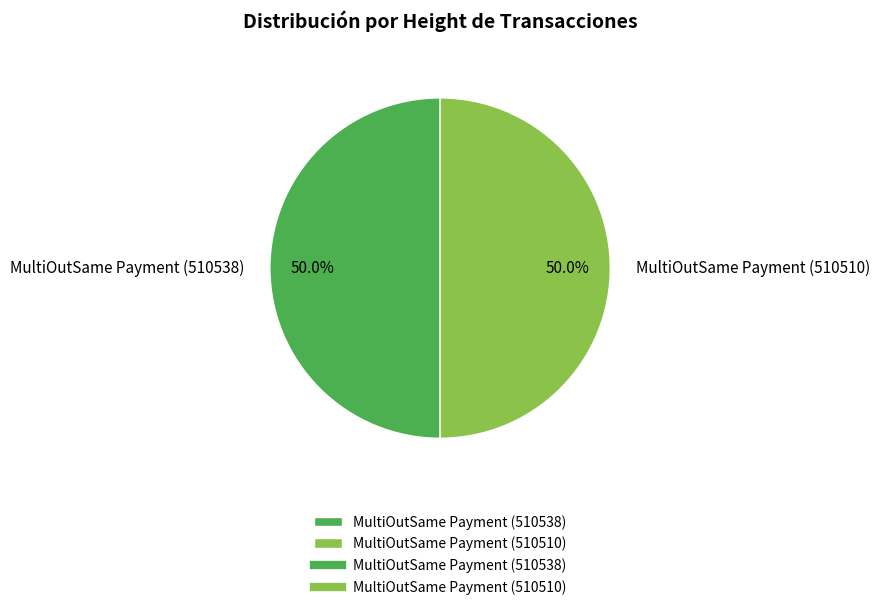

What percentage do MultiOutSame Payment (510538) and MultiOutSame Payment (510510) together represent?

100.0%